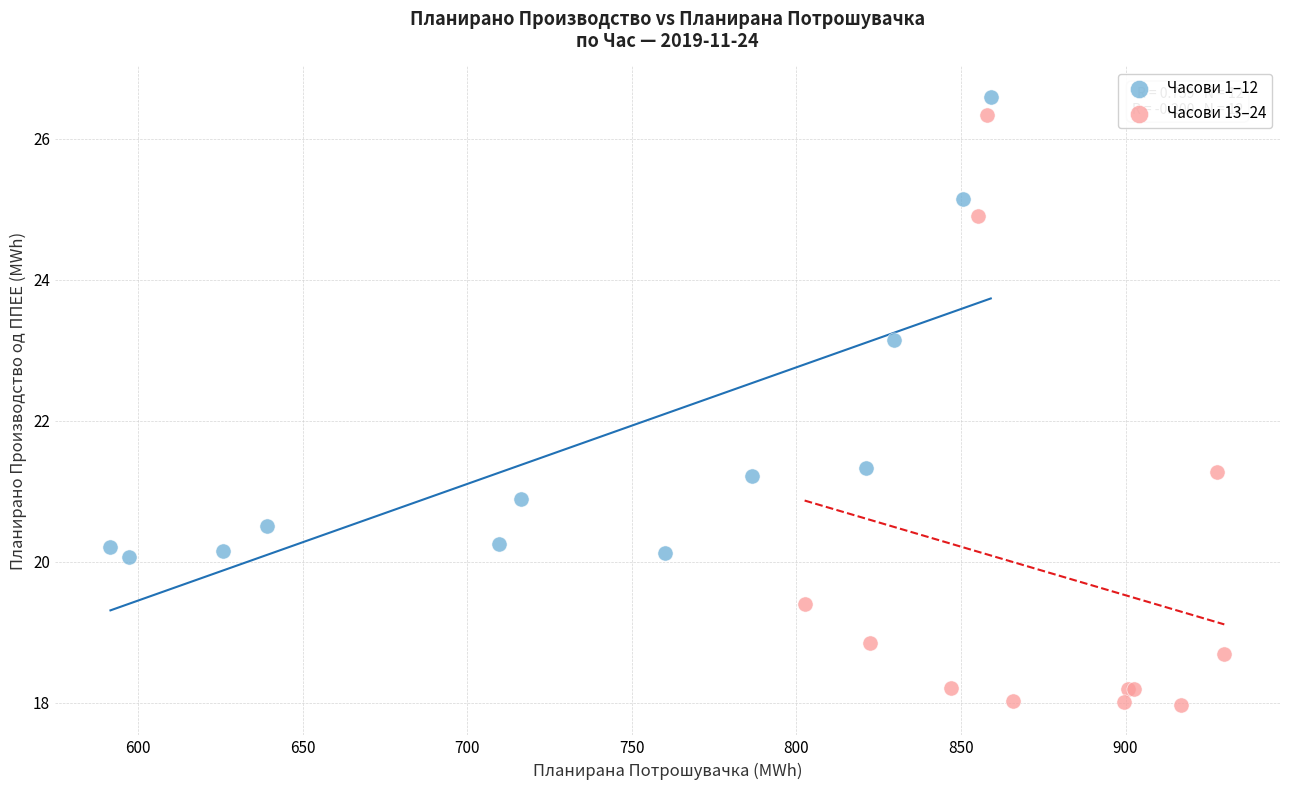

Which series contains the highest Y value?

Часови 1–12